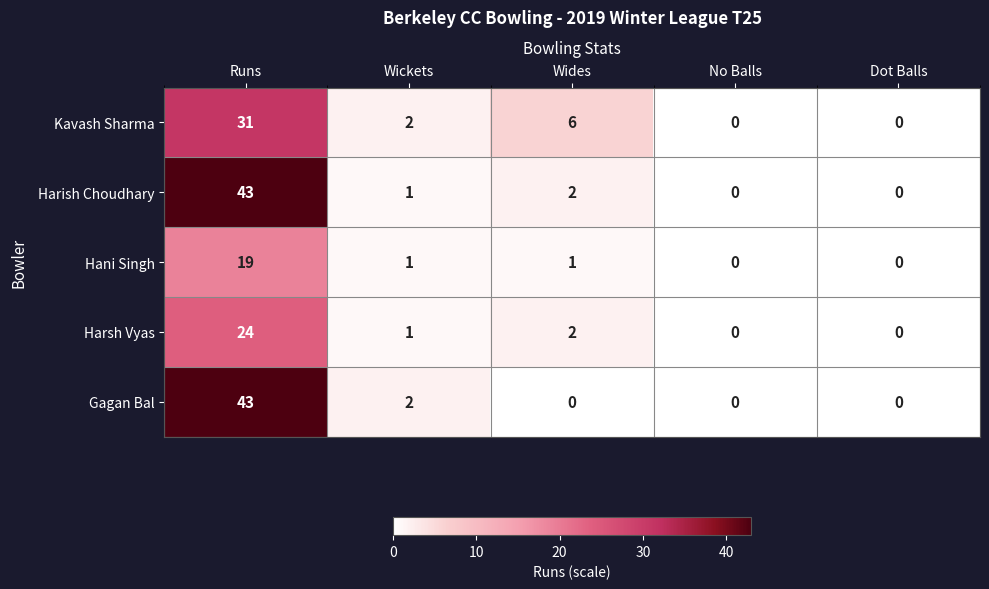

What is the greatest value displayed?

43